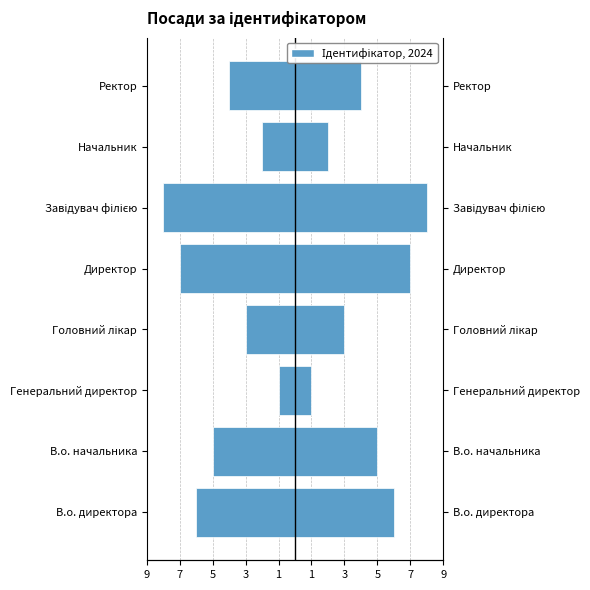

Between Завідувач філією and Директор, which is larger?

Директор